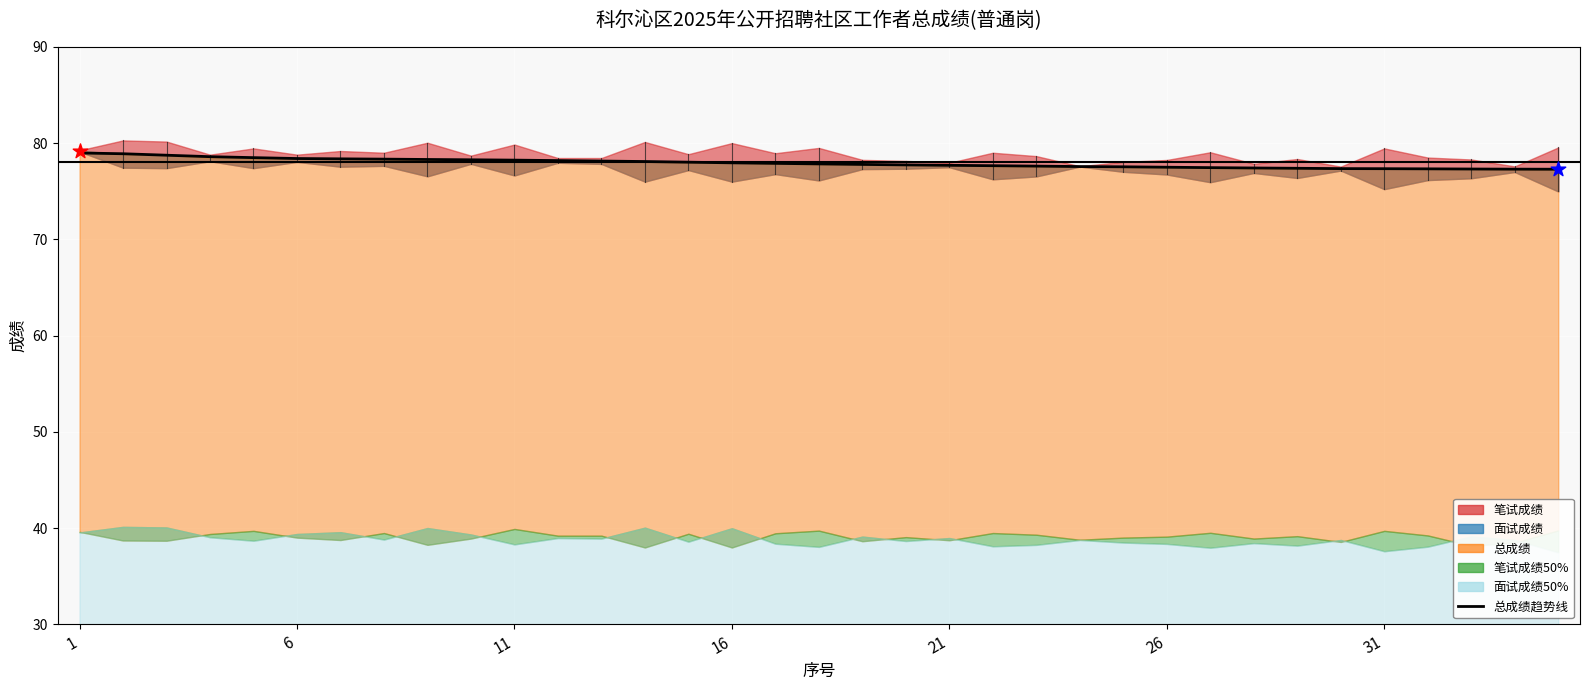

What is the ratio of the value at 23 to the value at 1?

1.0